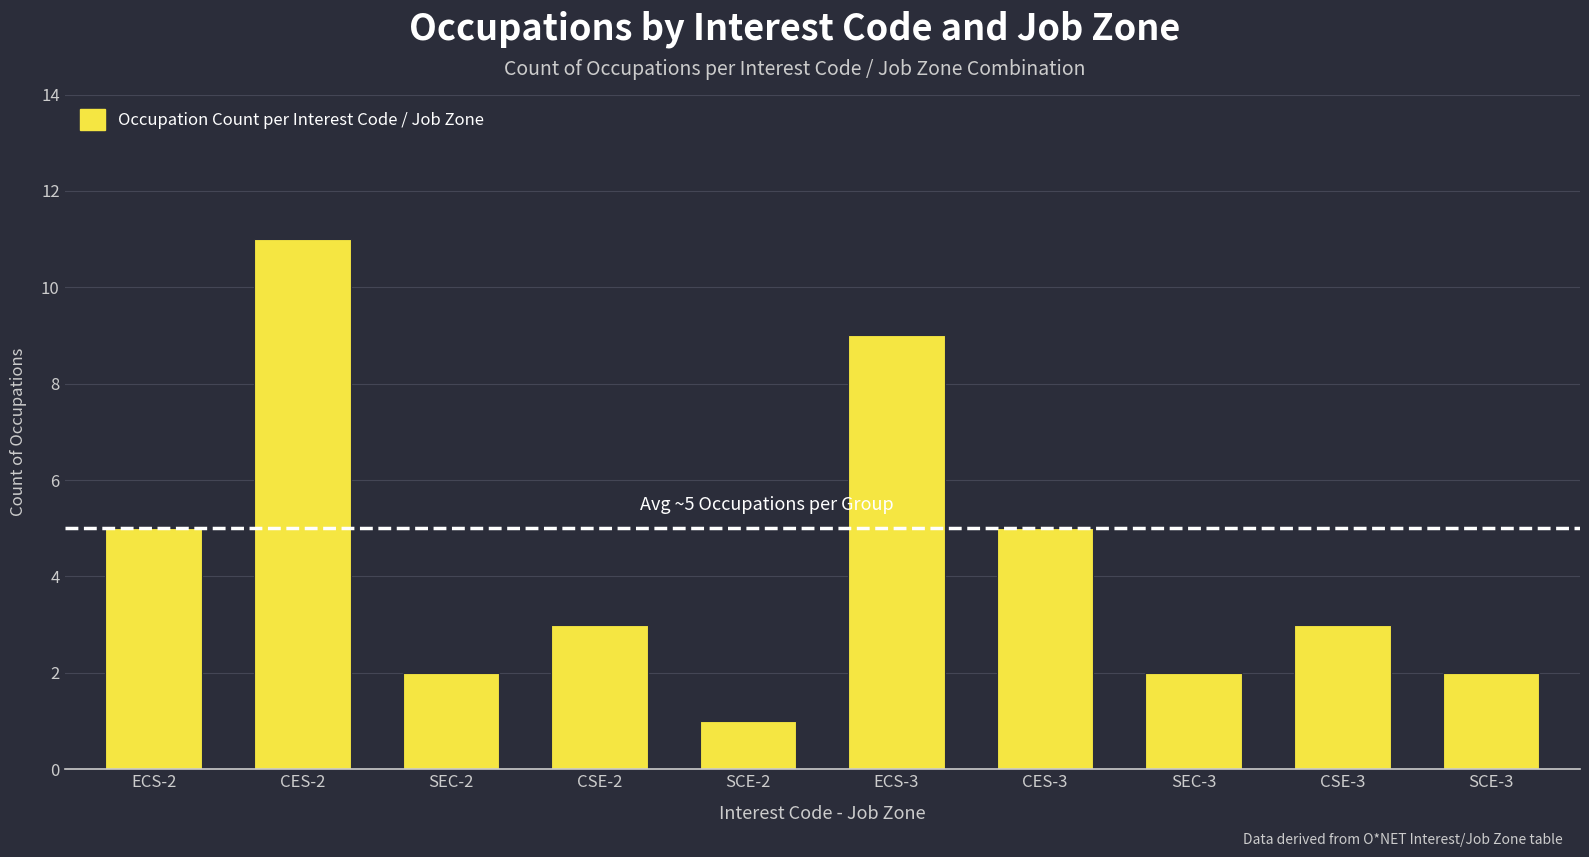

At which label does the data first exceed 3?

ECS-2